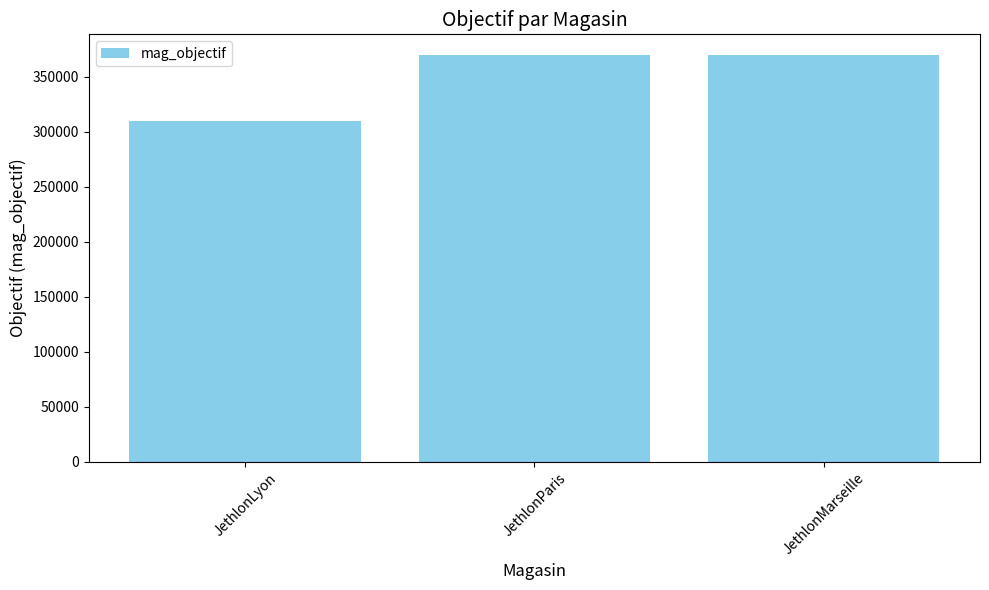

Count the values in the range 310000 to 370000.

3